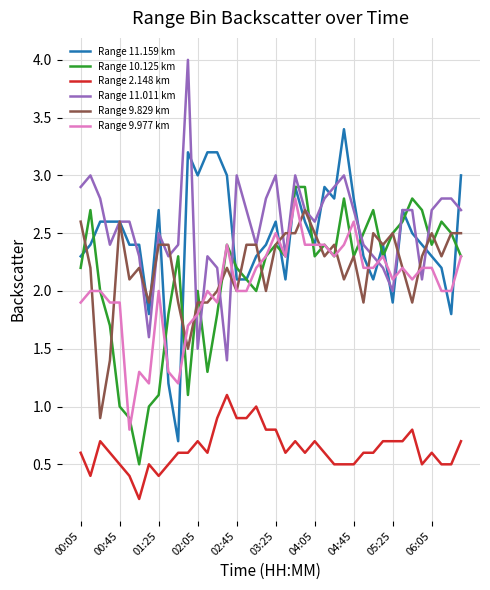

What is the greatest value displayed?

4.0